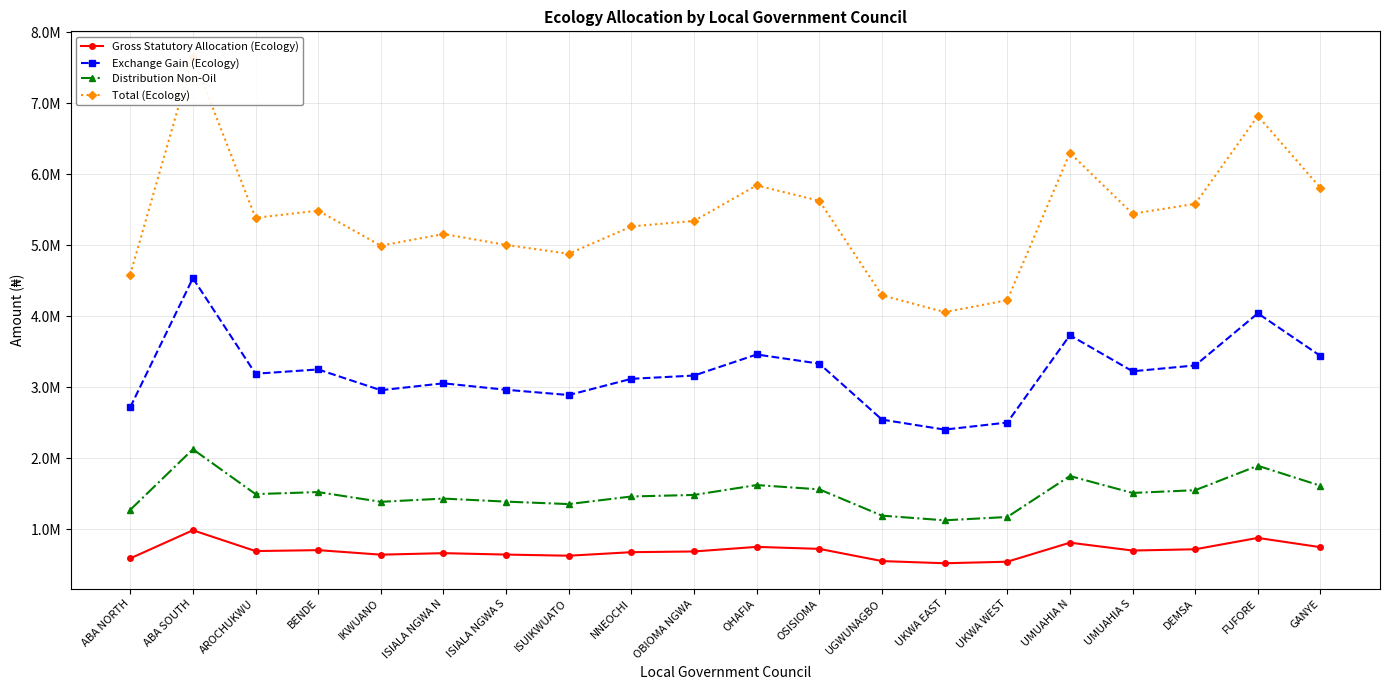

Rank the series by their maximum value, from highest to lowest.

Total (Ecology), Exchange Gain (Ecology), Distribution Non-Oil, Gross Statutory Allocation (Ecology)